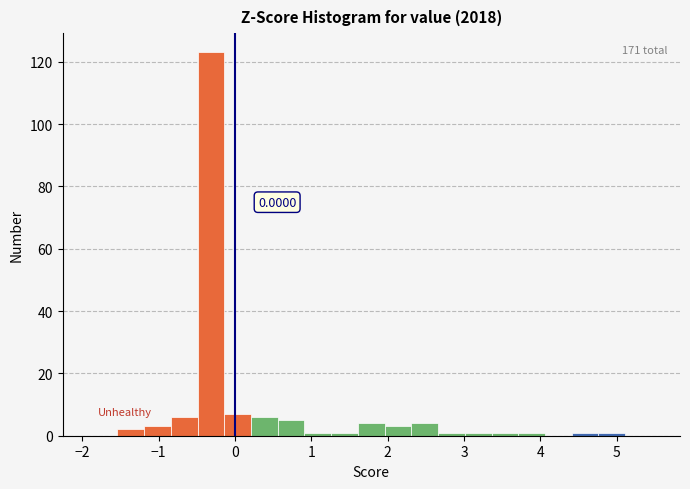

Read against the x-axis, roughly where is the centre of the tallest bar?

-0.3